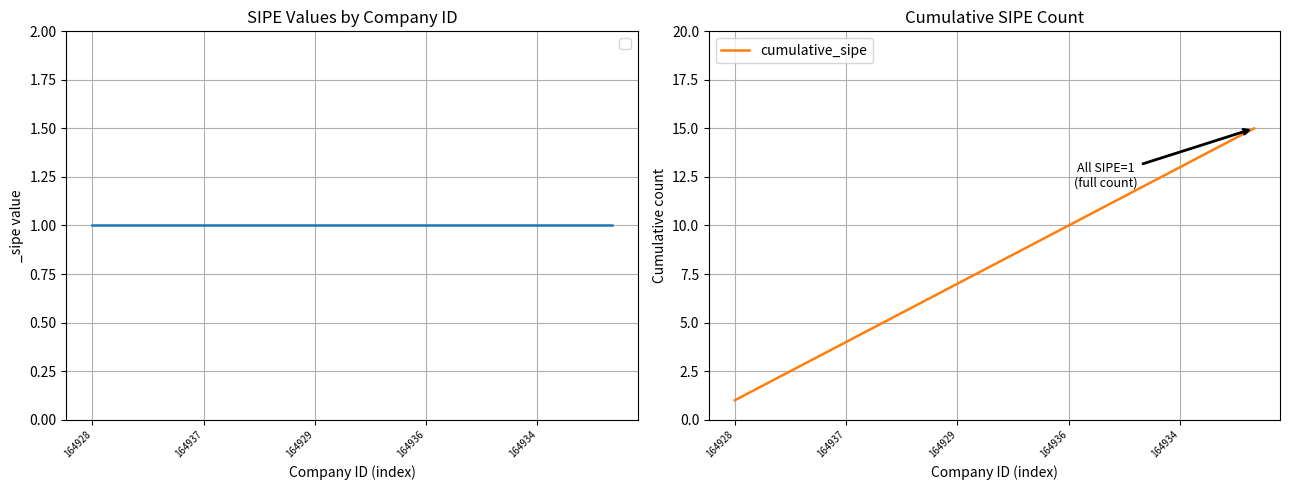

What is the greatest value displayed?

15